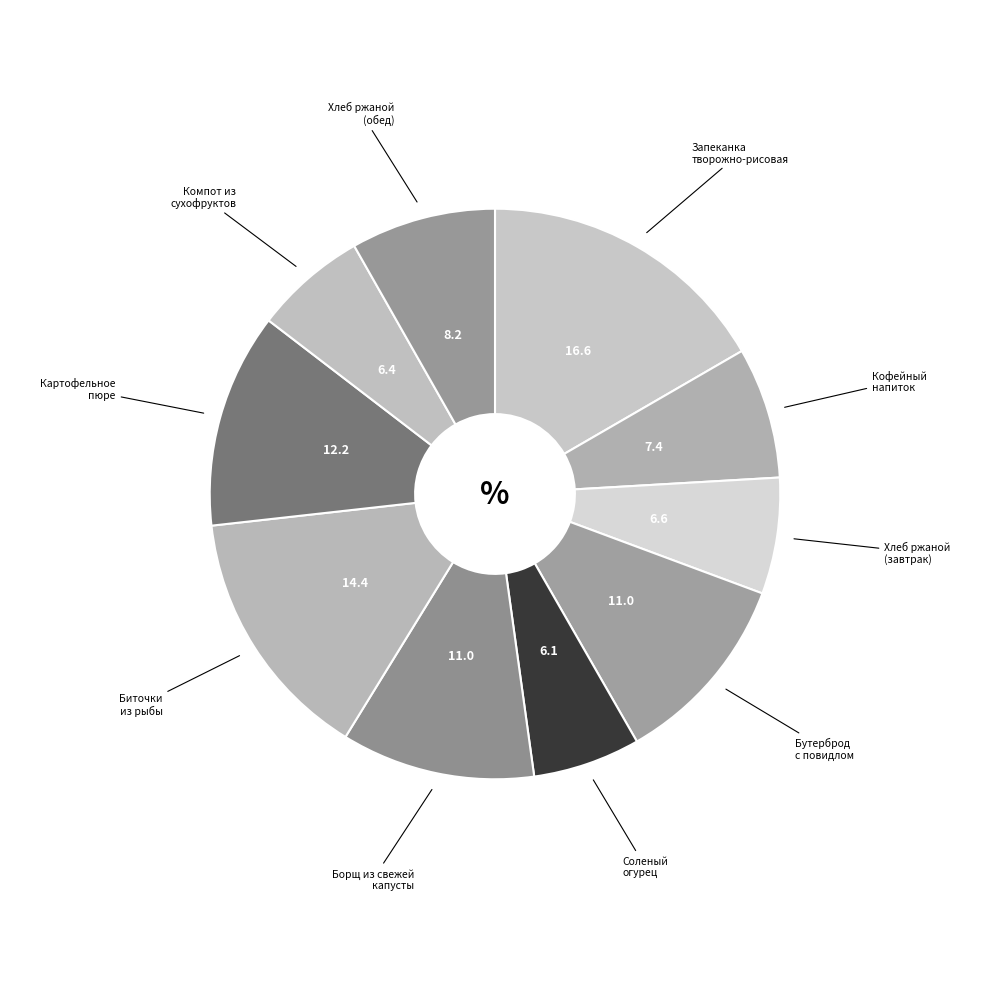

Rank the categories by value from lowest to highest.

Соленый огурец, Компот из сухофруктов, Хлеб ржаной (завтрак), Кофейный напиток с молоком, Хлеб ржаной (обед), Борщ из свежей капусты, Бутерброд с повидлом, Картофельное пюре, Биточки из рыбы, Запеканка творожно-рисовая